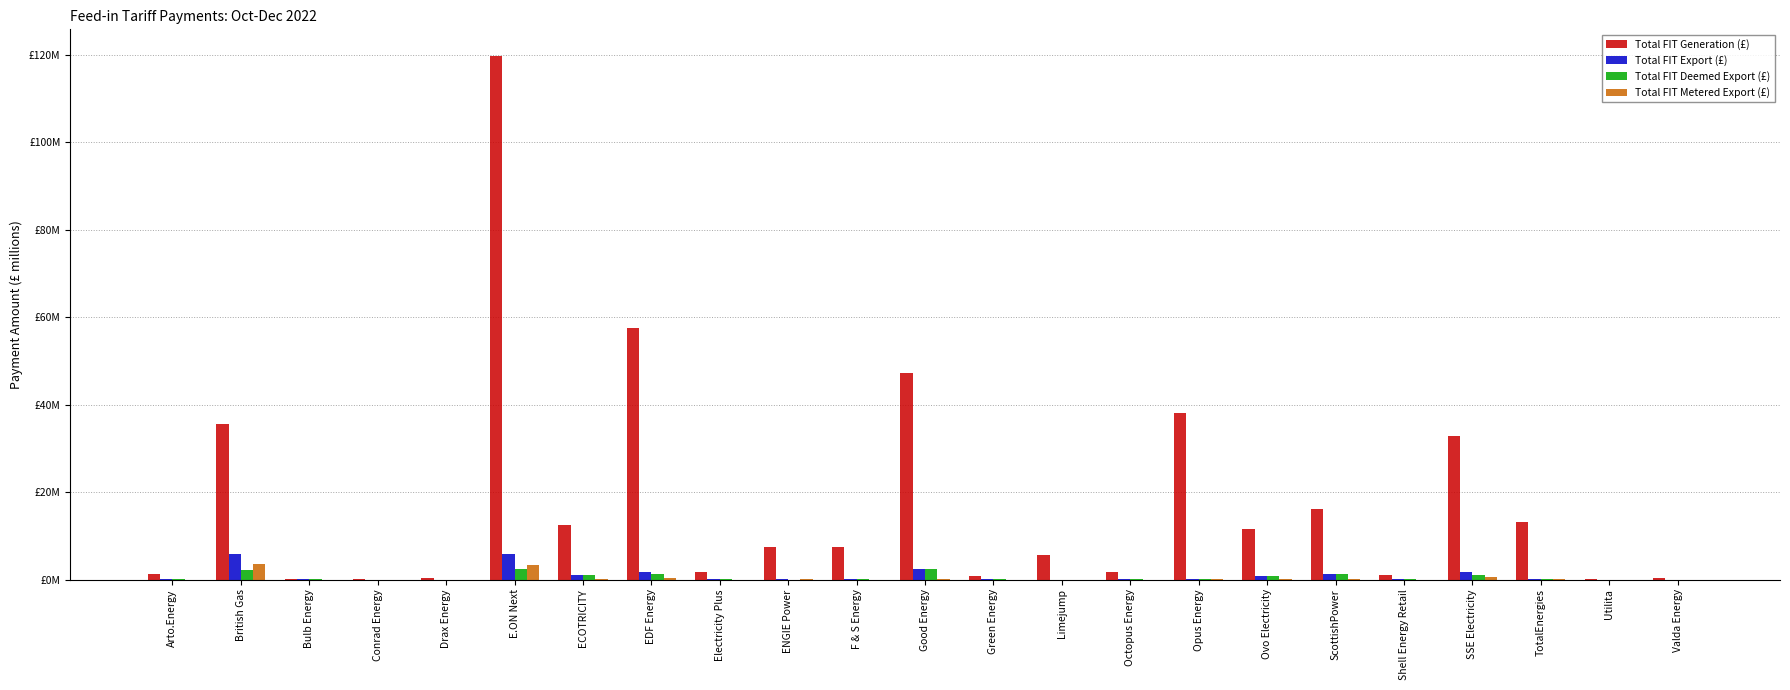

Rank the categories by Total FIT Metered Export (£) value from highest to lowest.

British Gas, E.ON Next, SSE Electricity, EDF Energy, Good Energy, ScottishPower, ENGIE Power, Ovo Electricity, ECOTRICITY, TotalEnergies, Opus Energy, Green Energy, Octopus Energy, Electricity Plus, Drax Energy, Bulb Energy, Shell Energy Retail, Arto.Energy, Conrad Energy, F & S Energy, Limejump, Utilita, Valda Energy